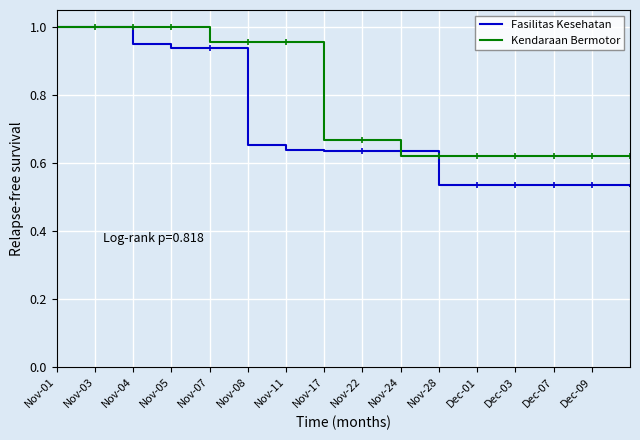

Rank the series by their average value, from lowest to highest.

Fasilitas Kesehatan, Kendaraan Bermotor